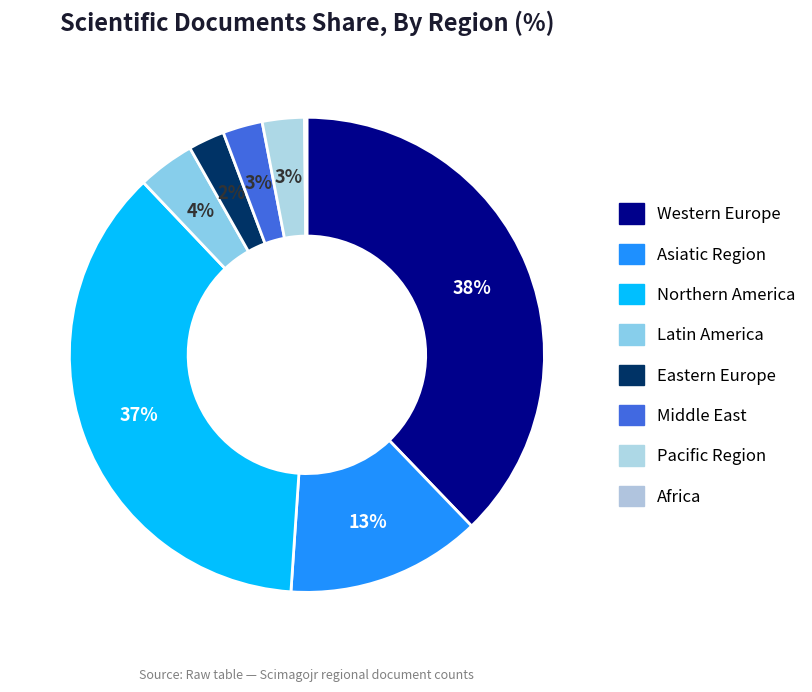

What is the smallest slice in the pie chart?

Africa